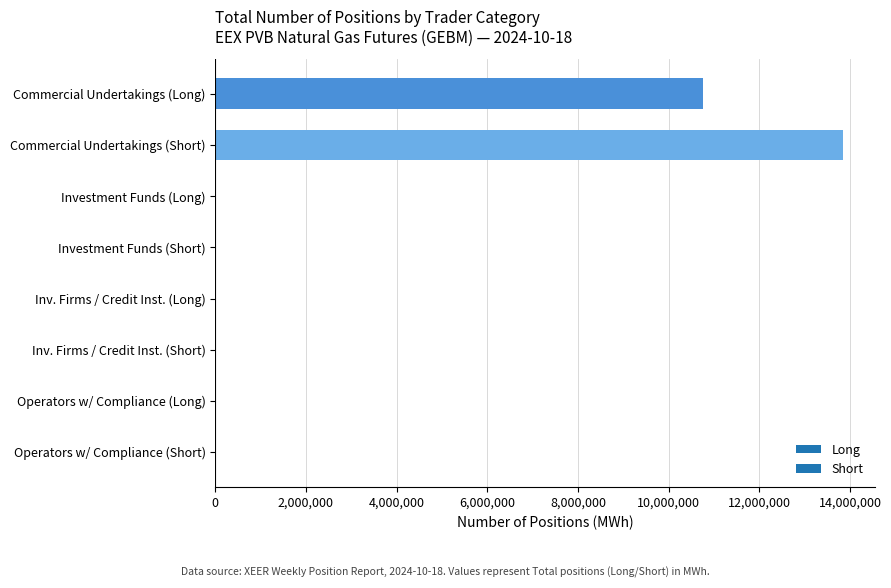

Count the number of values greater than 0.

2